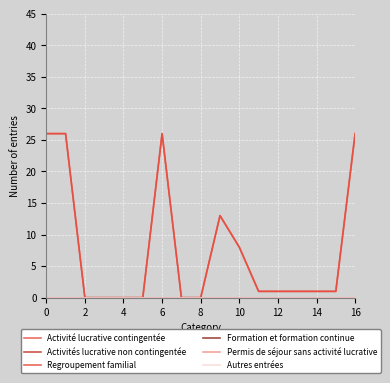

How many lines are shown in the chart?

6